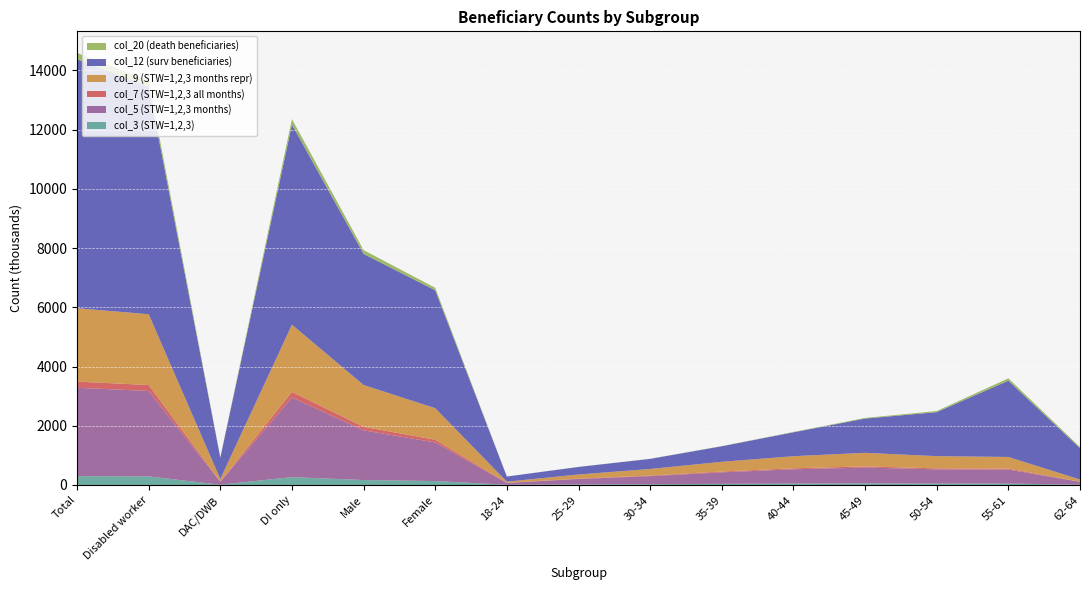

Reading left to right, list all the values displayed in this chart.

col_3 (STW=1,2,3): 299970	290335	9635	265586	166957	133013	7715	19893	27349	38391	47438	52425	46929	47583	10614
col_5 (STW=1,2,3 months): 2984100	2885185	98915	2687705	1679924	1304176	61899	184133	271103	388920	482527	536722	481194	473492	96059
col_7 (STW=1,2,3 all months): 207893	200570	7323	190382	118458	89435	3343	11643	18713	27431	34133	38357	34429	32839	5939
col_9 (STW=1,2,3 months repr): 2477724	2391672	86052	2269759	1411261	1066463	38889	138851	223628	328359	408521	458831	411530	392234	70889
col_12 (surv beneficiaries): 8411194	7690092	721102	6760726	4428878	3982316	173728	254947	341195	524970	807094	1156826	1486503	2577189	1059784
col_20 (death beneficiaries): 211754	198991	12763	183282	127151	84603	1162	2109	3174	6161	12013	22676	36623	78687	38532